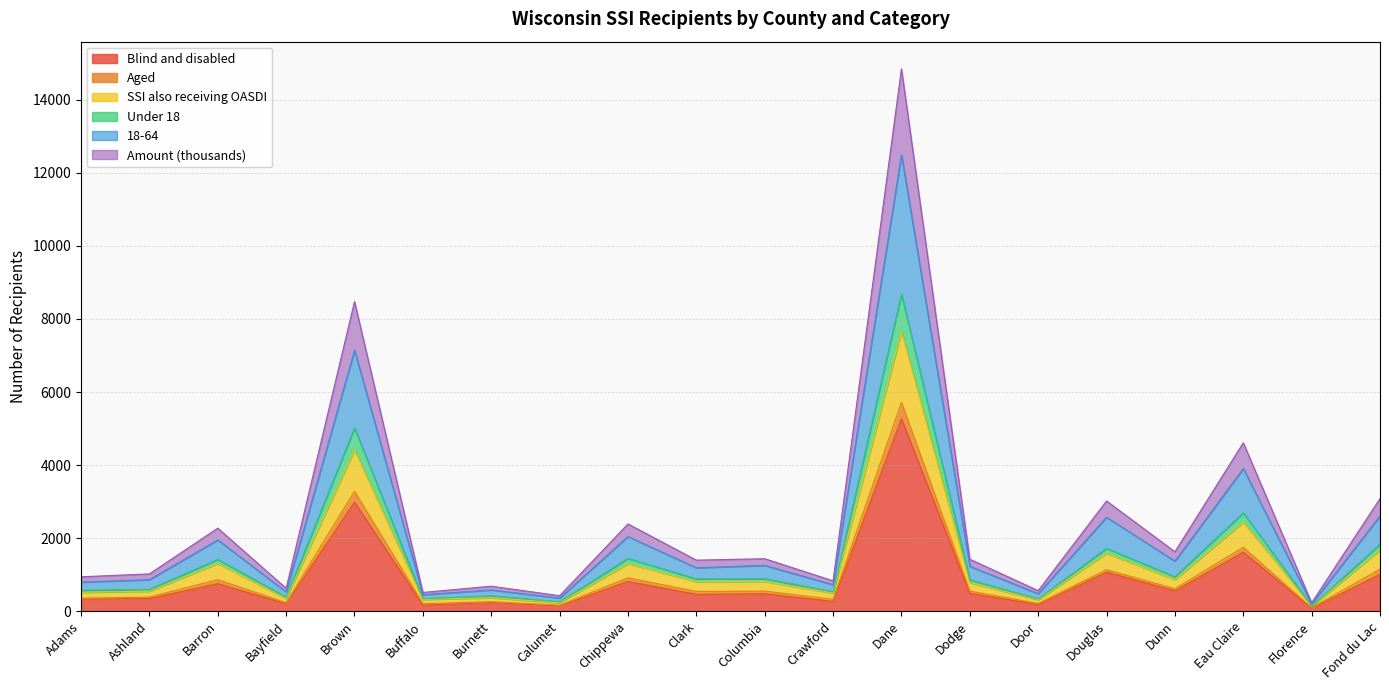

What is the maximum value for Blind and disabled?

5265